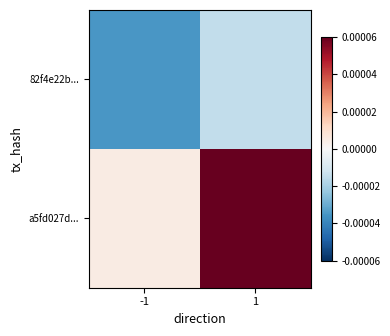

Between -1 and 1, which series saw the biggest shift?

a5fd027d...